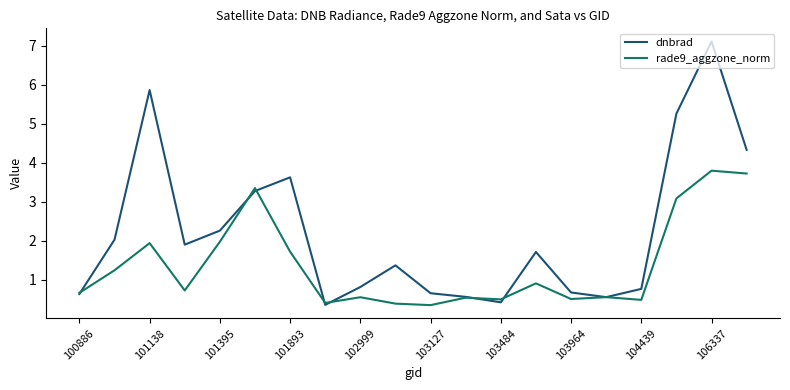

Rank the series by their maximum value, from highest to lowest.

dnbrad, rade9_aggzone_norm